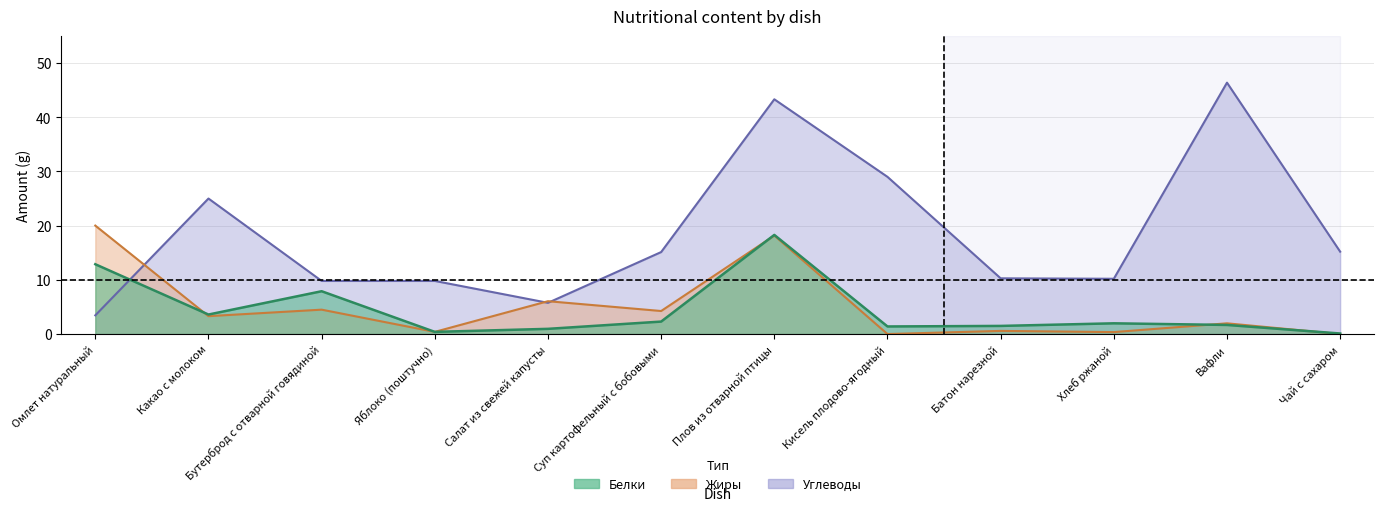

At which label is Углеводы closest to 24?

Какао с молоком